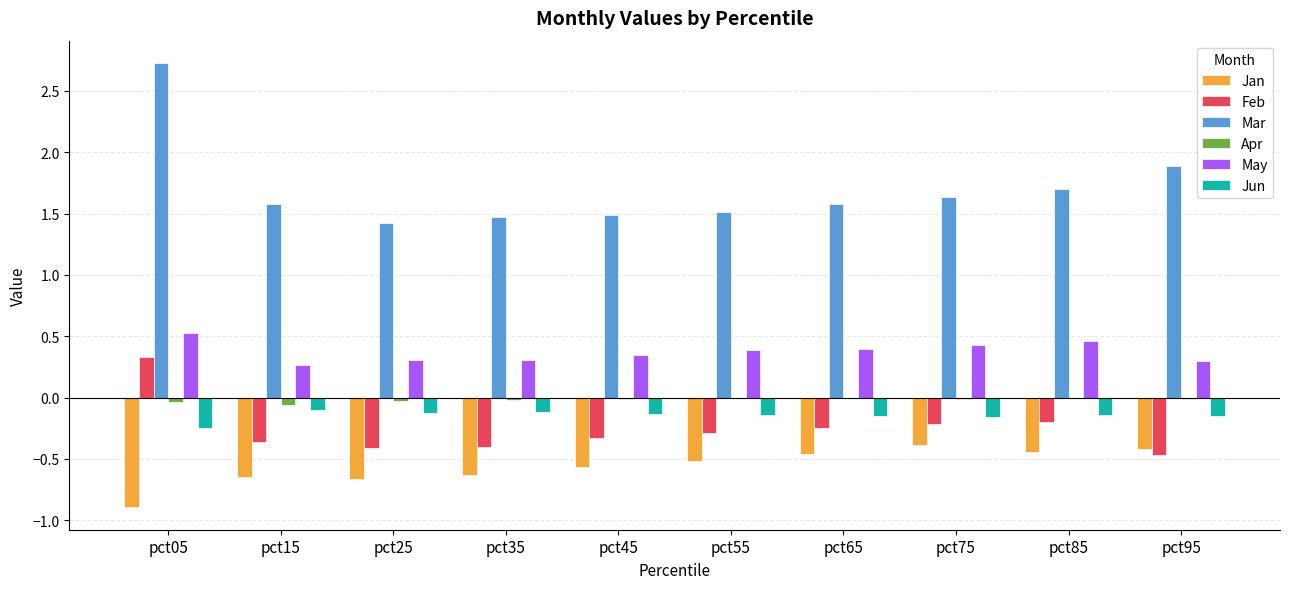

The value of Jan at pct45 is -0.6. True or false?

True